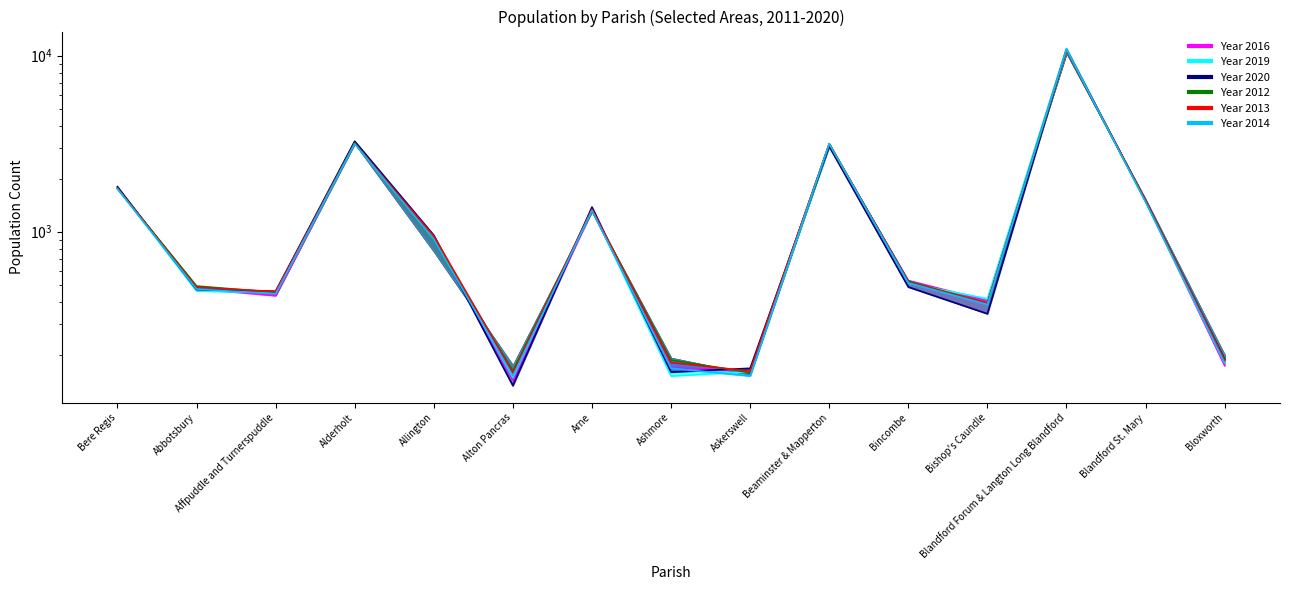

What is the sum of all Year 2016 values?

25222